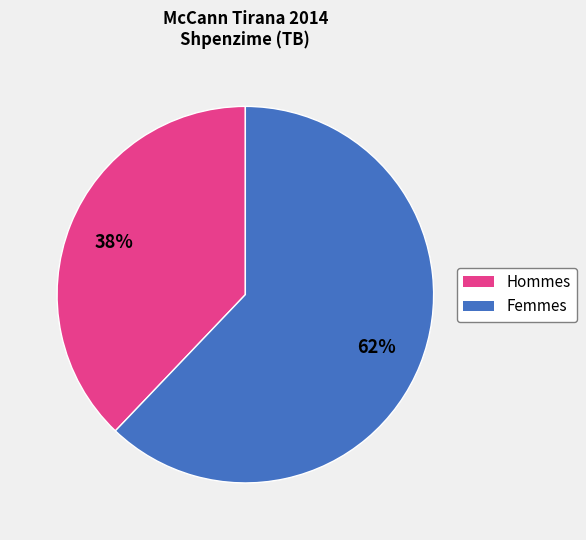

Which has a higher value, Hommes or Femmes?

Femmes